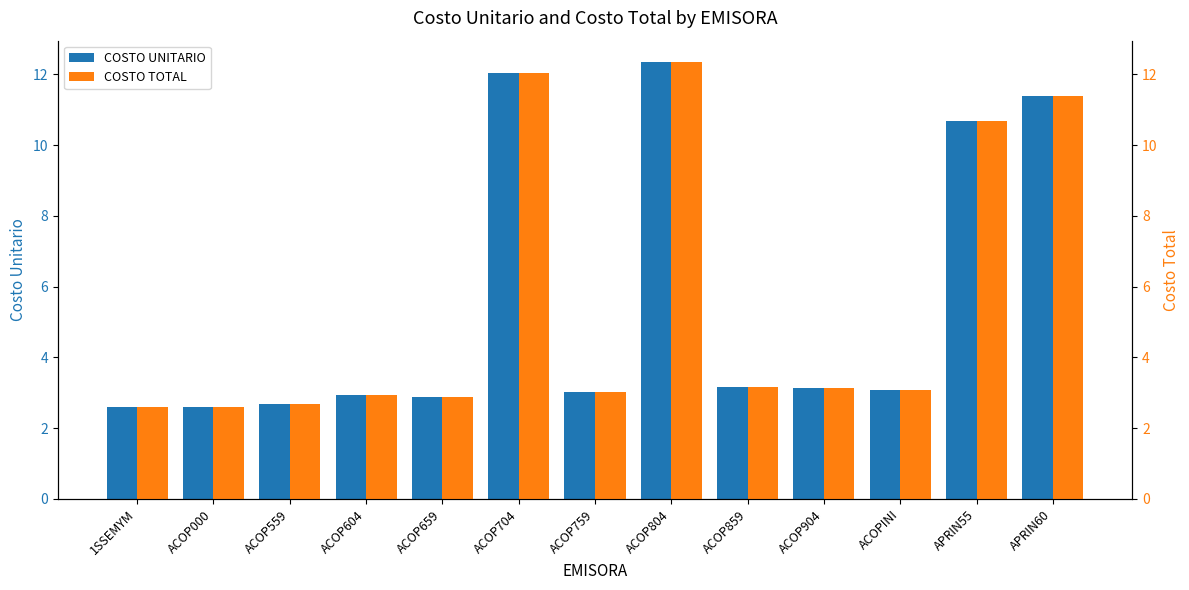

What position from the left is ACOPINI?

11